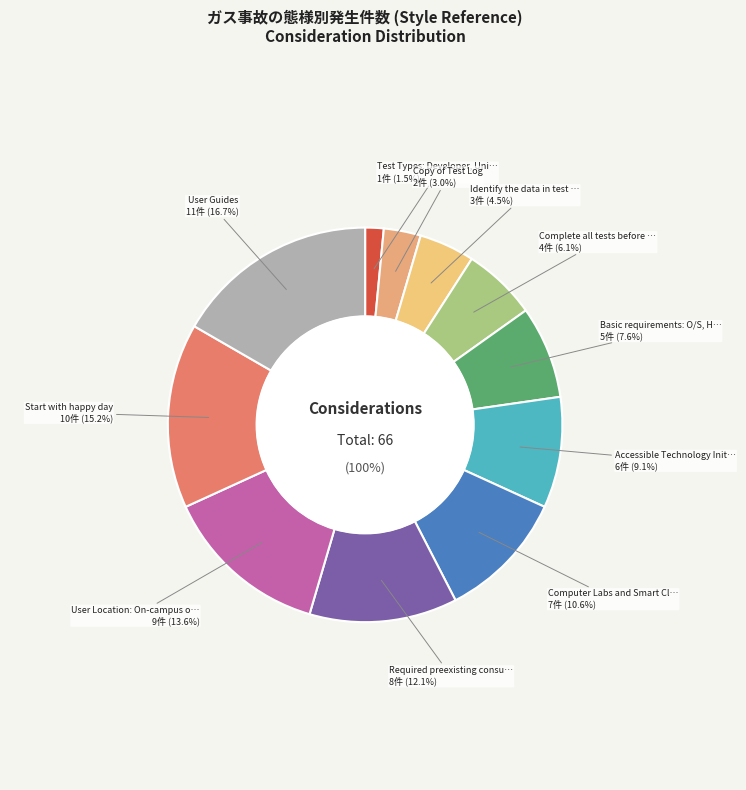

To the nearest percent, what portion does Identify the data in test script represent?

5%